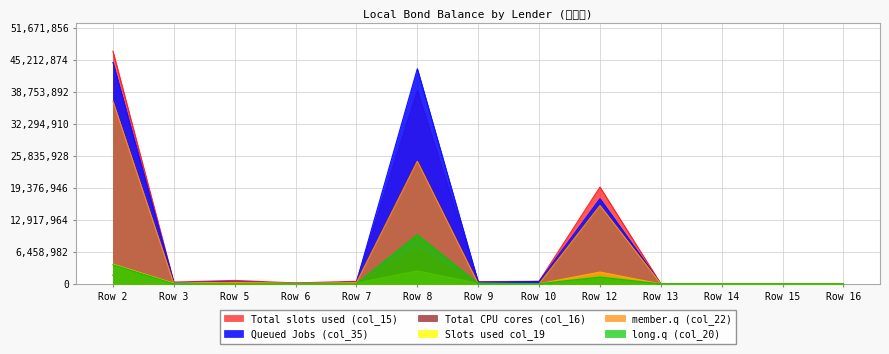

Where is col_19 nearest to the value 2002683?

Row 12